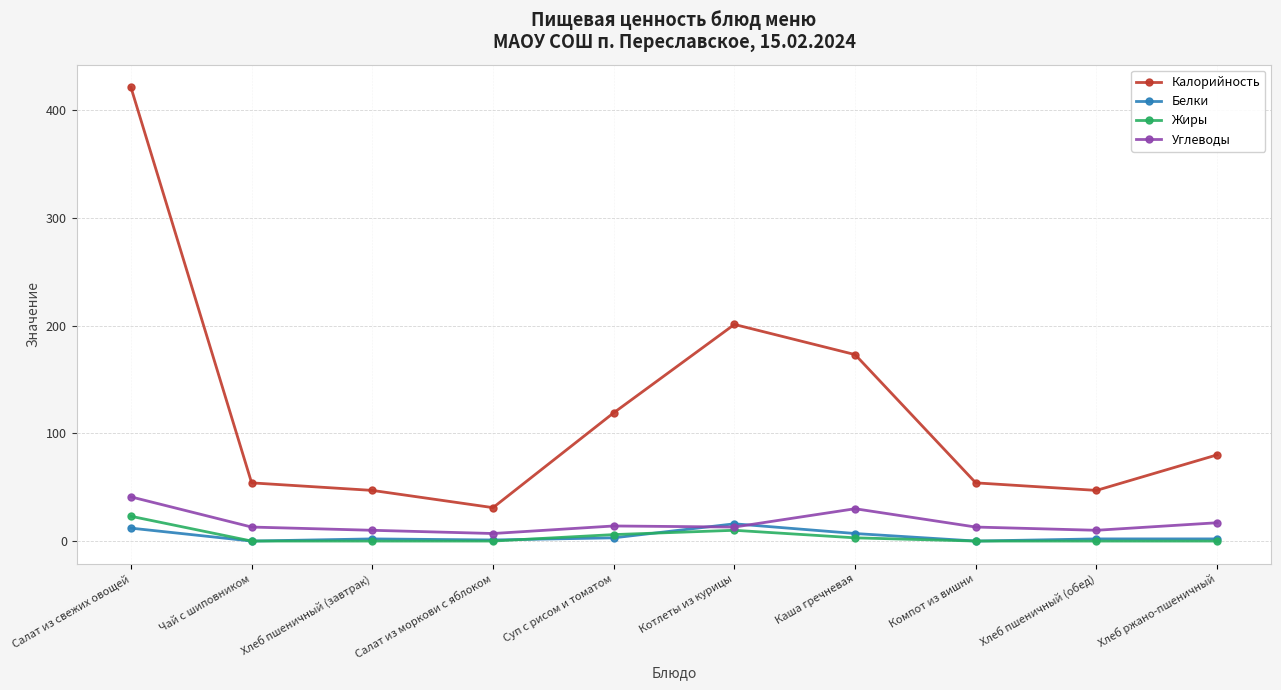

How many times do Белки and Углеводы cross each other?

2